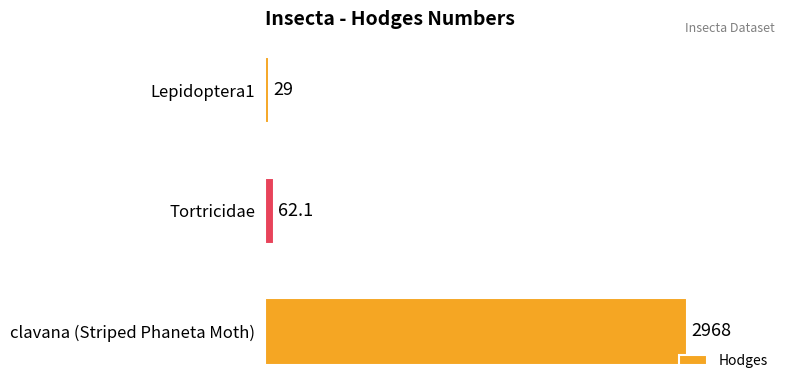

What is the difference between the maximum and minimum values?

2939.0